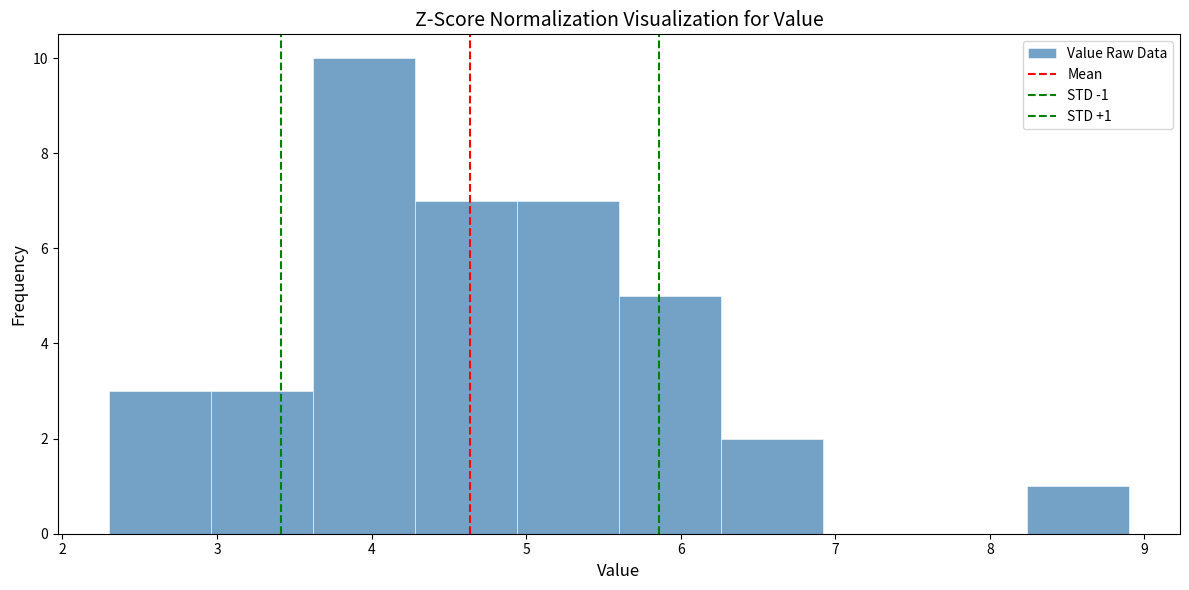

Over which range of the x-axis is the bar tallest?

3.62 to 4.28